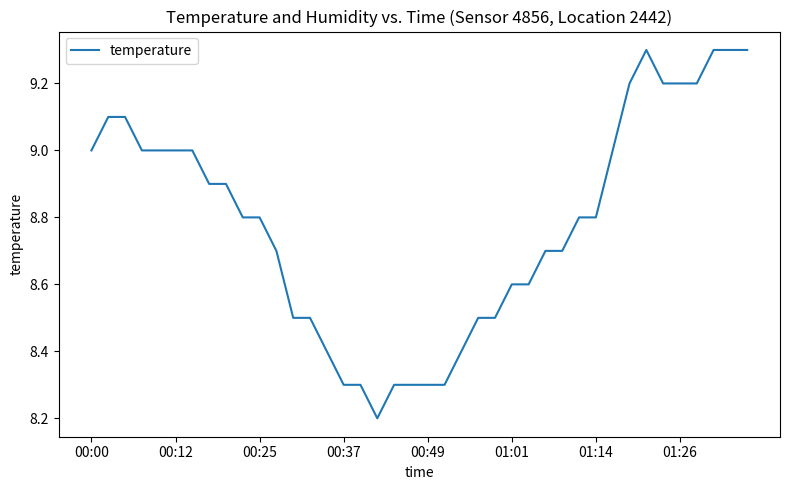

Does the chart have visible grid lines?

No